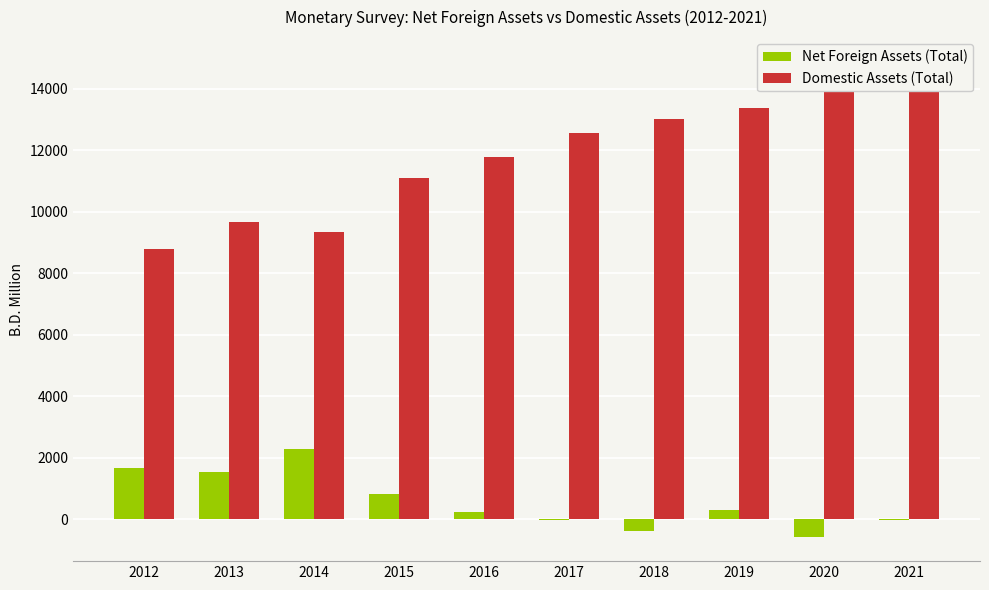

What is the average value of the Net Foreign Assets (Total) series?

576.3